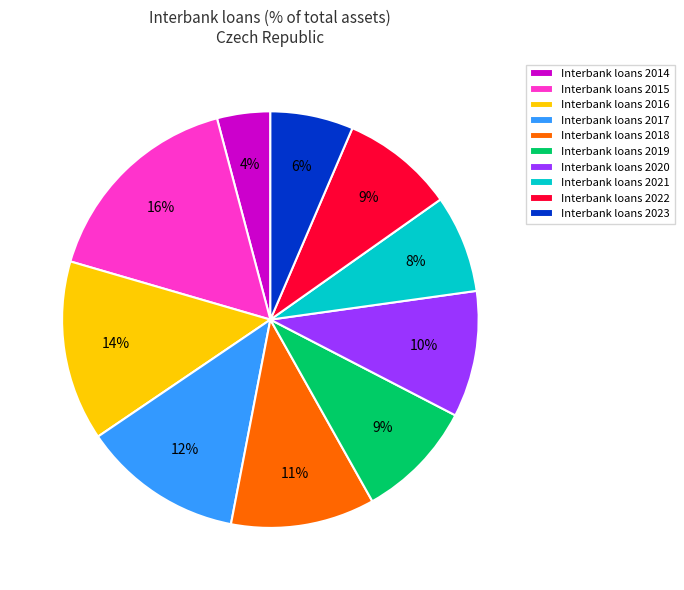

Does any single category account for the majority?

No